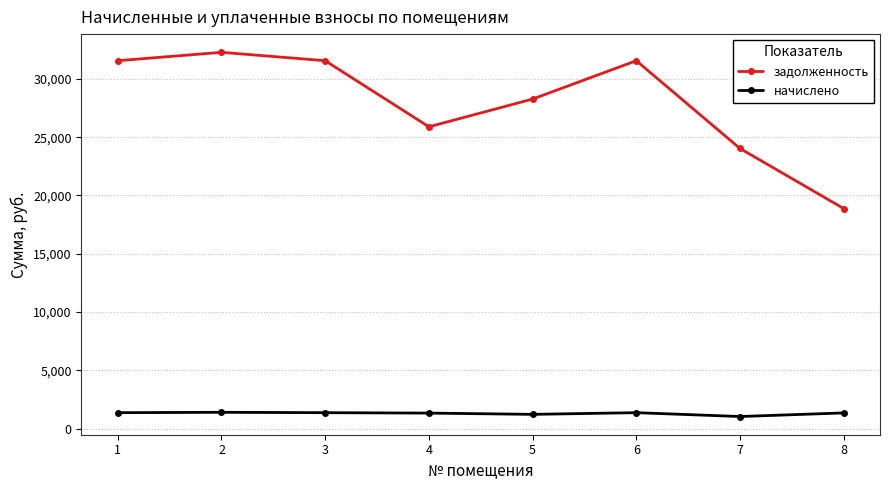

The задолженность series shows 20664.6 at 1. True or false?

False